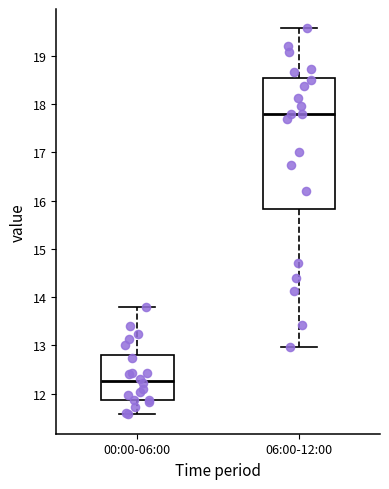

Which box has the highest median line?

06:00-12:00